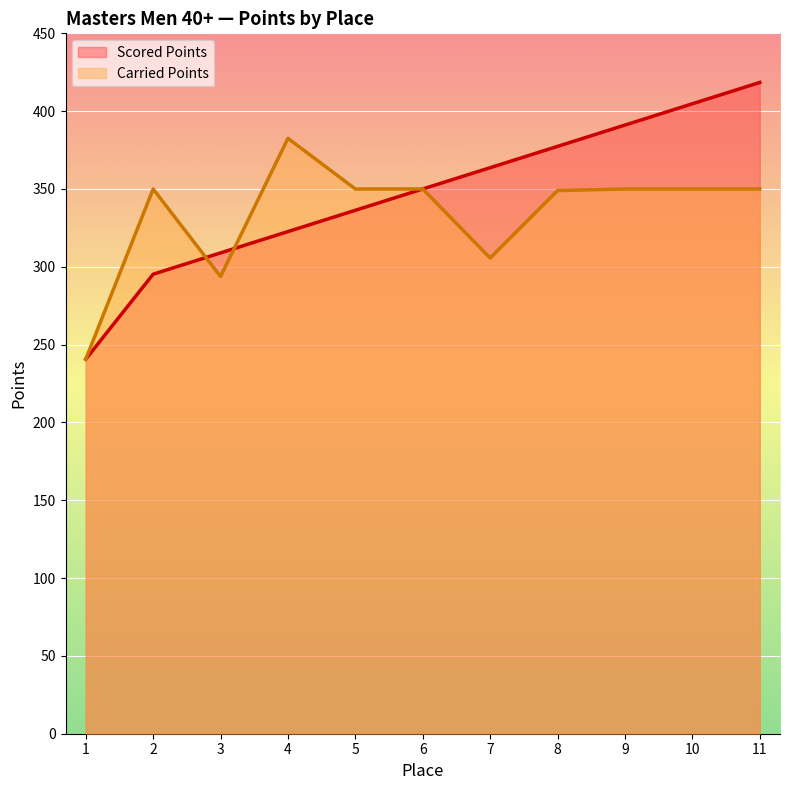

At which label does Scored Points reach its peak?

11